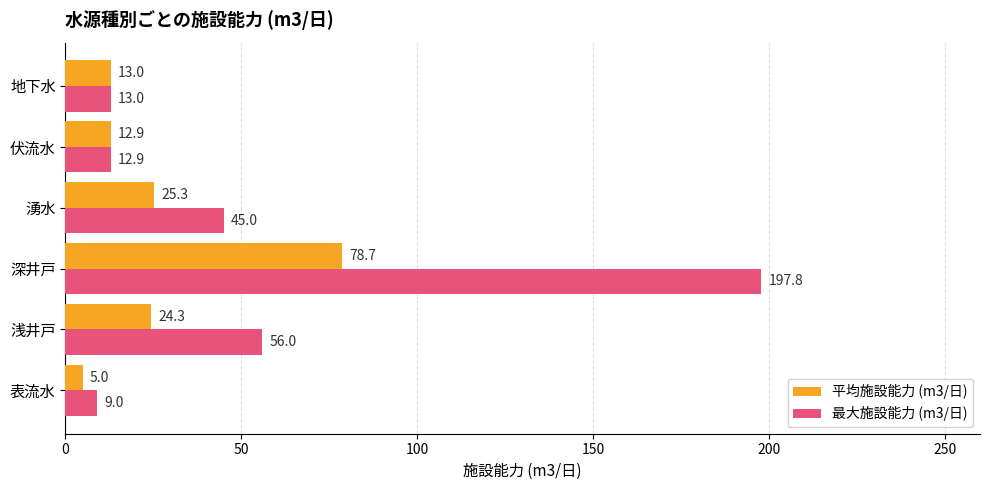

What is the total value across all series at 伏流水?

25.8